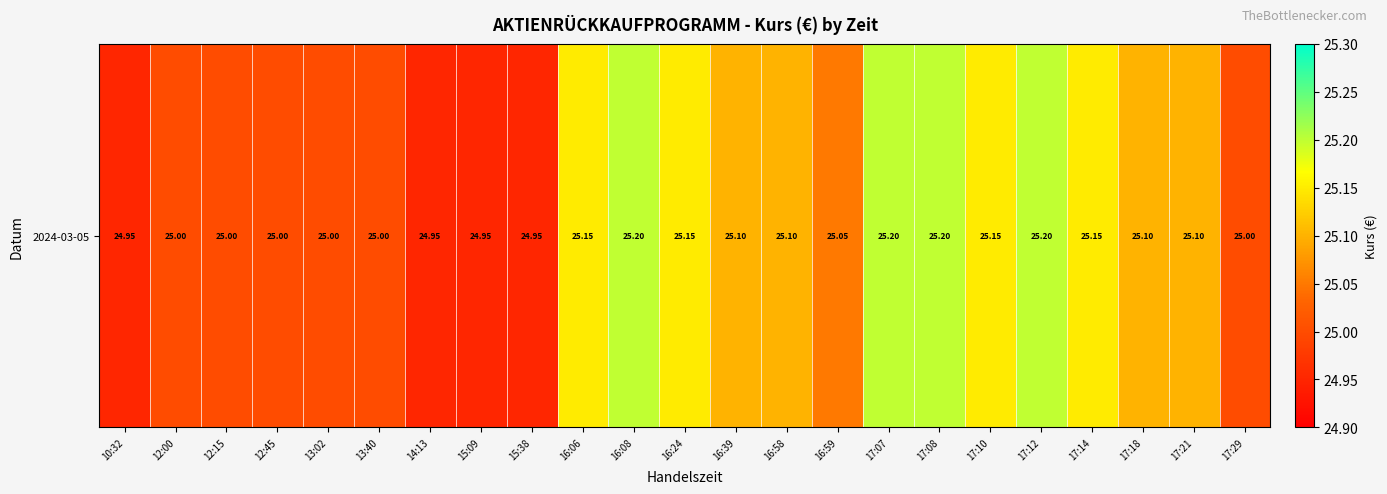

What is the average value?

25.1